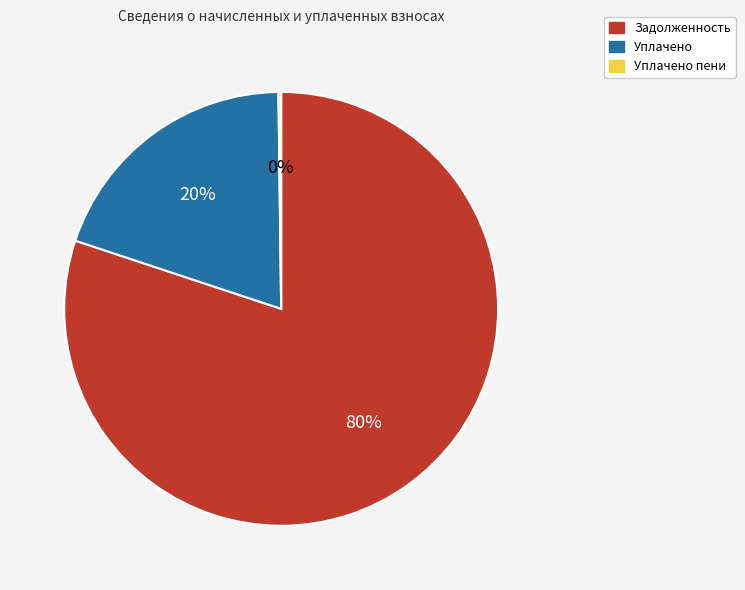

To the nearest percent, what is the average slice percentage?

33%